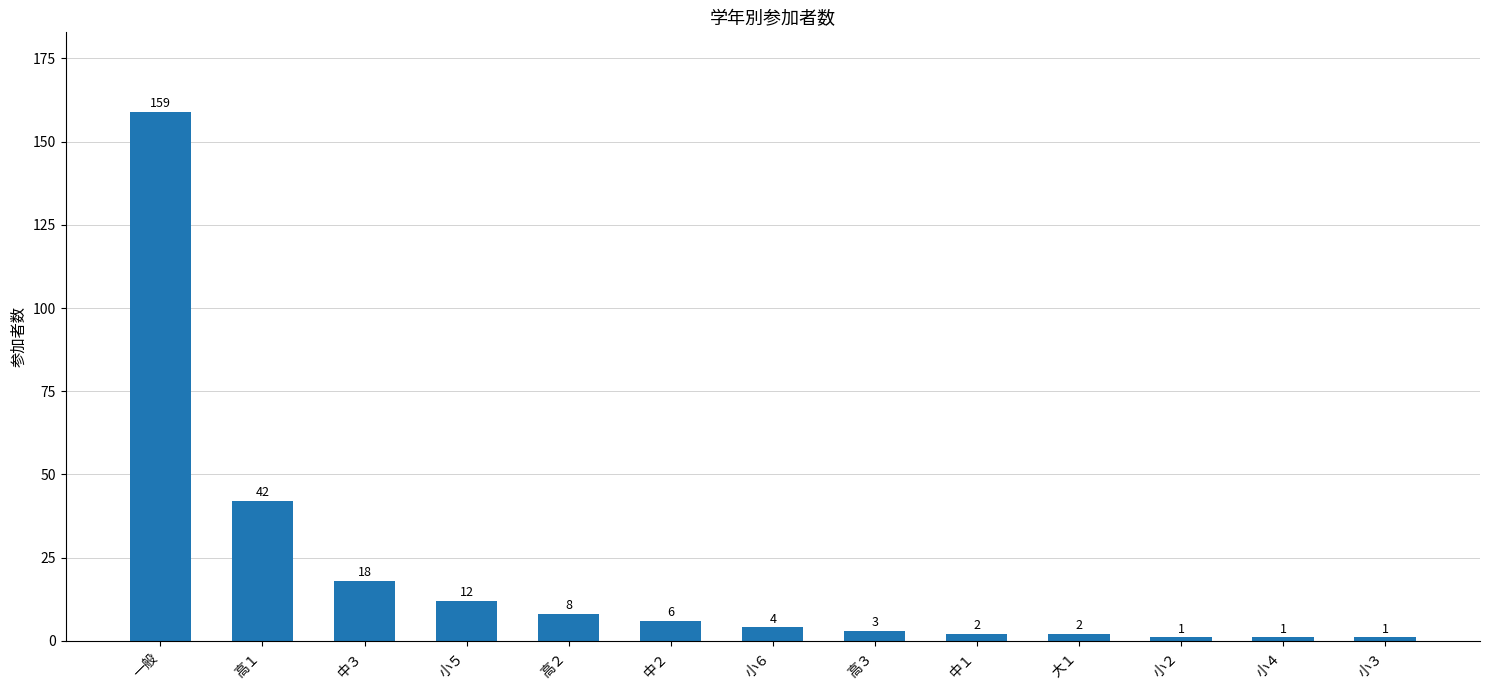

What is the sum of all values?

259